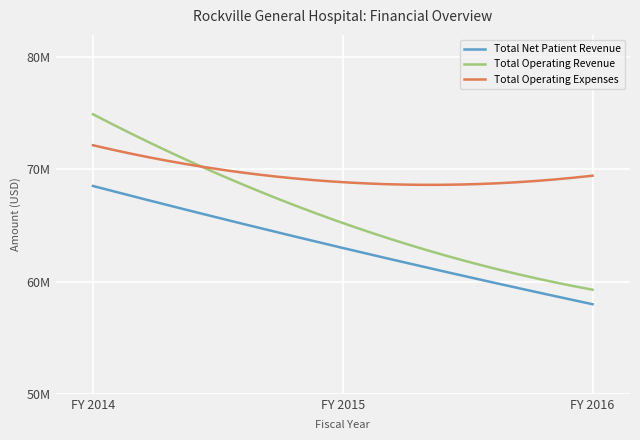

Is this an area chart (filled region under the line)?

No